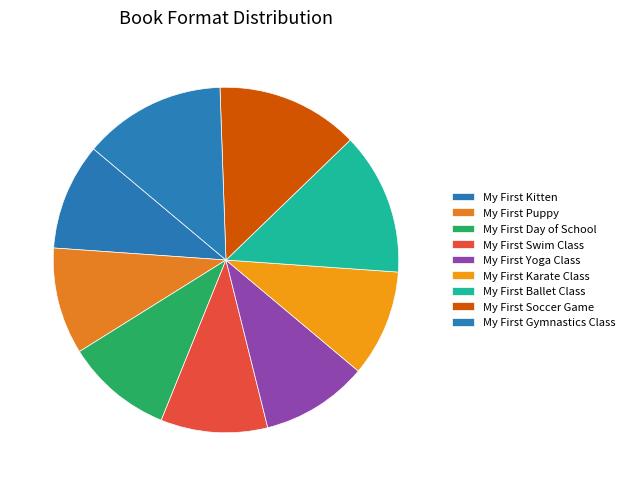

How many segments does this pie chart have?

9